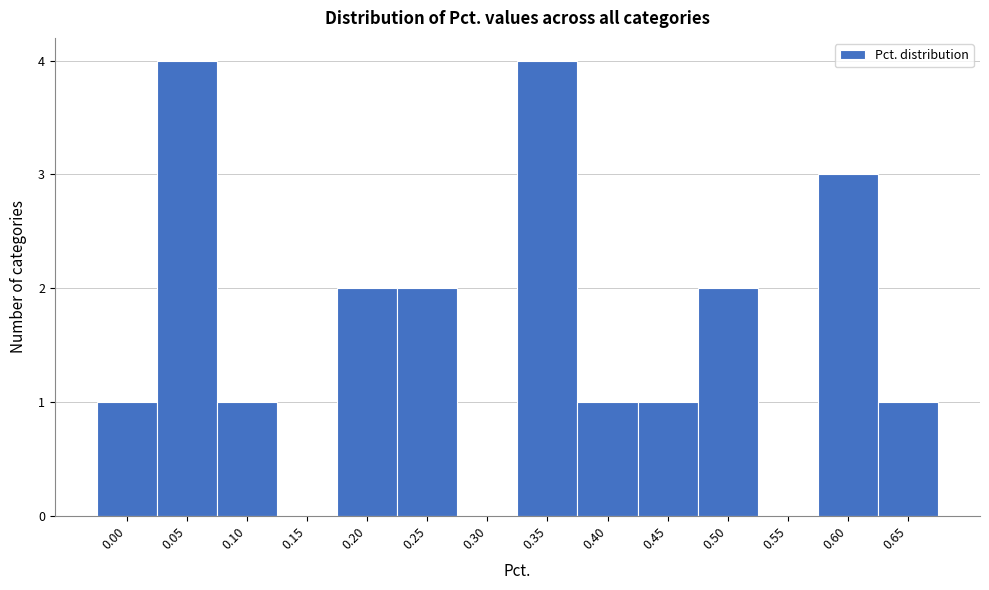

Reading left to right, transcribe all the data shown in this chart.

0.00=1	0.05=4	0.10=1	0.15=0	0.20=2	0.25=2	0.30=0	0.35=4	0.40=1	0.45=1	0.50=2	0.55=0	0.60=3	0.65=1